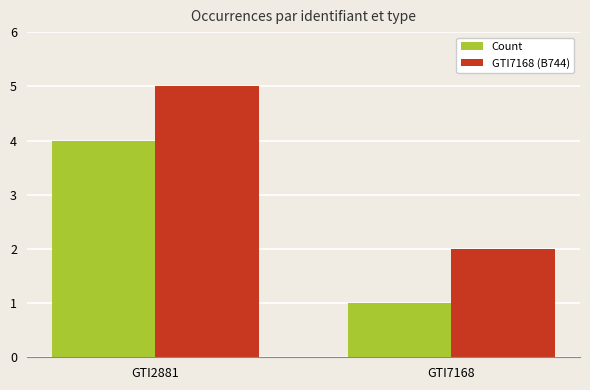

What is the smallest value displayed?

1